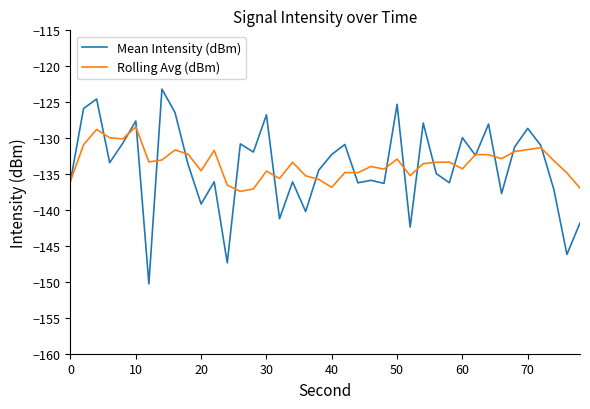

What is the minimum value shown in the chart?

-150.3